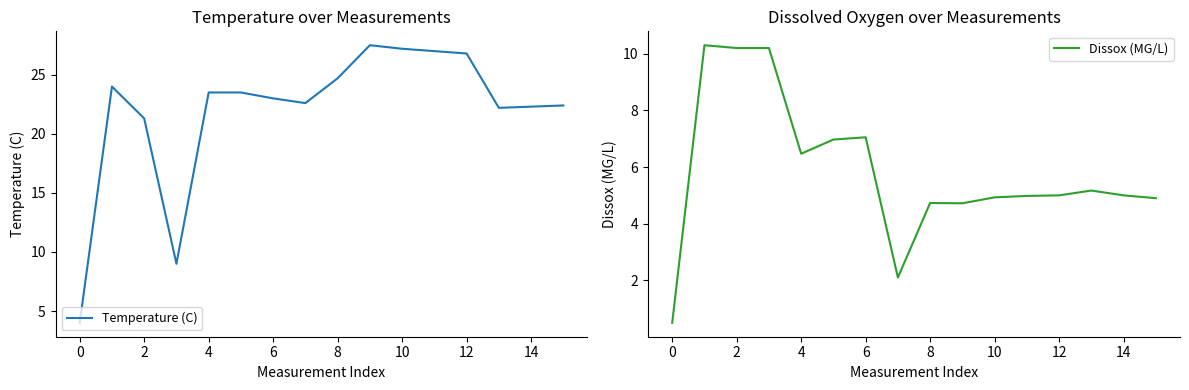

What is the difference between the highest and lowest values at 8?

16.5